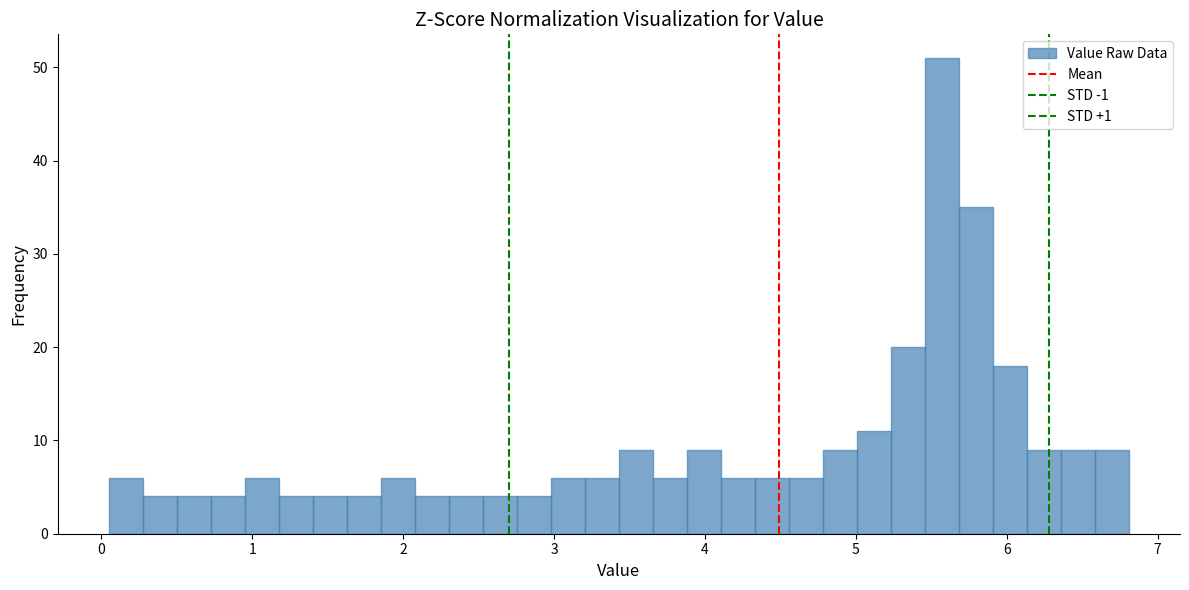

Around what value on the x-axis is the tallest bar? Give the approximate position of its centre, as read against the axis.

5.6